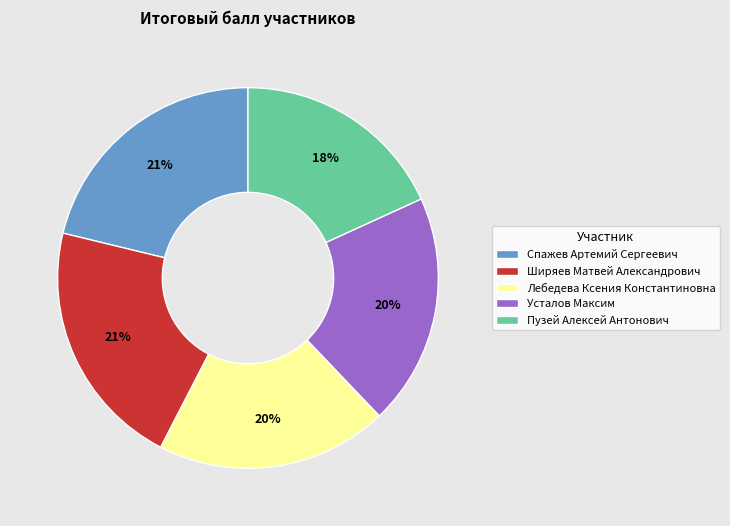

Which category has the smallest portion of the pie?

Пузей Алексей Антонович